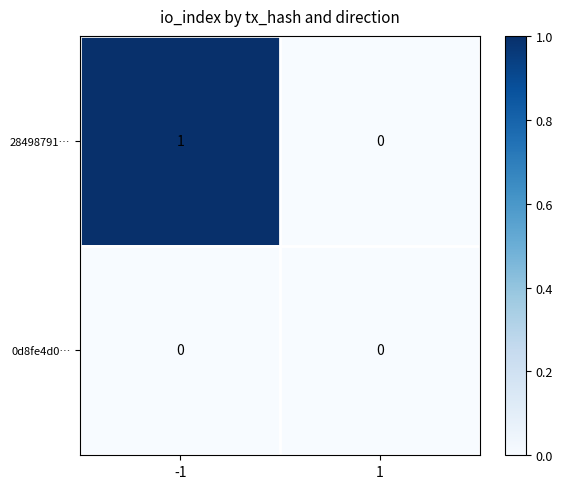

Which series changed the most between -1 and 1?

28498791…